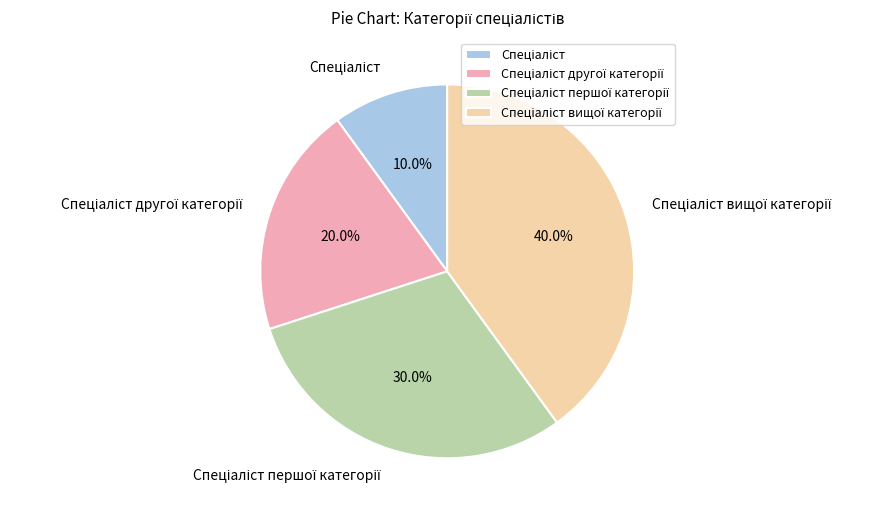

Does any single category account for the majority?

No